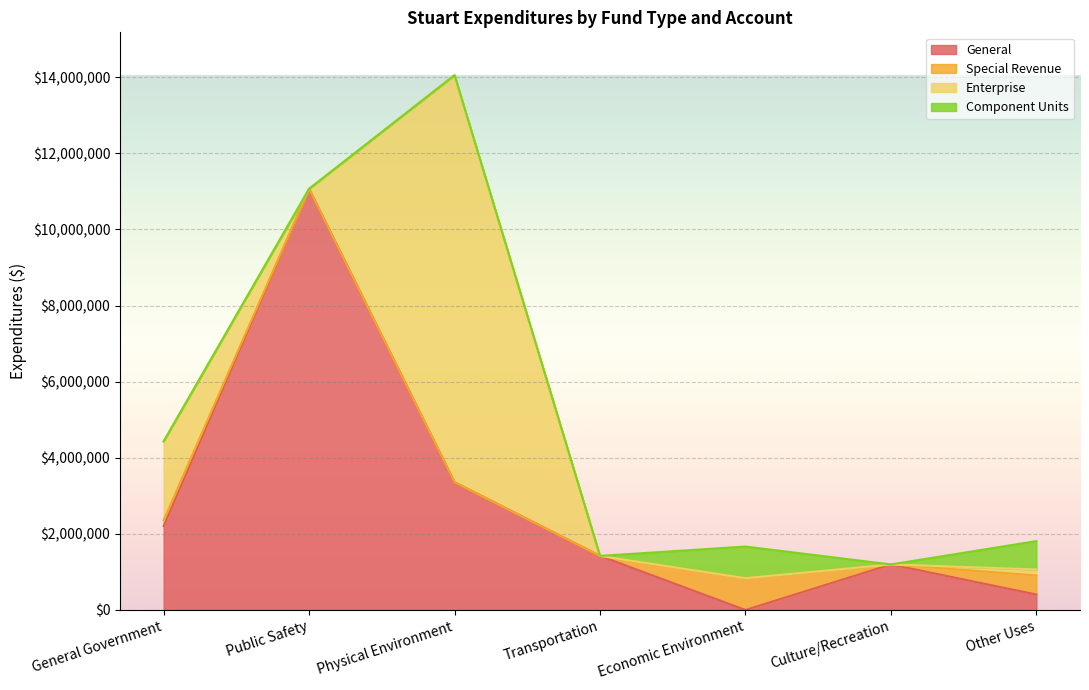

The value of General at General Government is 3048306. True or false?

False